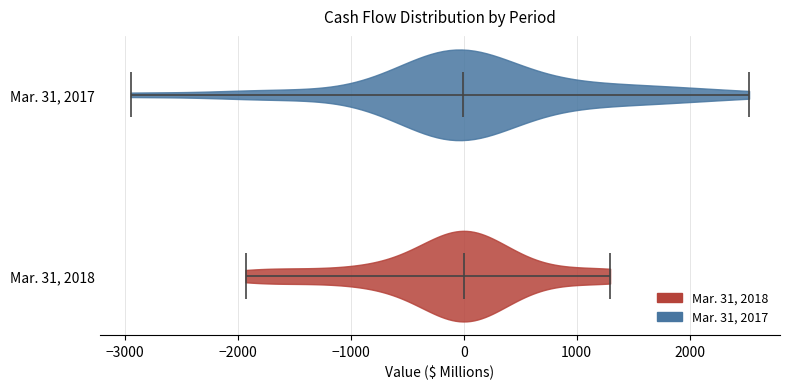

What is the lowest point the violin for Mar. 31, 2018 reaches on the x-axis? The values are not printed on the chart, so give them approximately, as read against the axis.

-1900